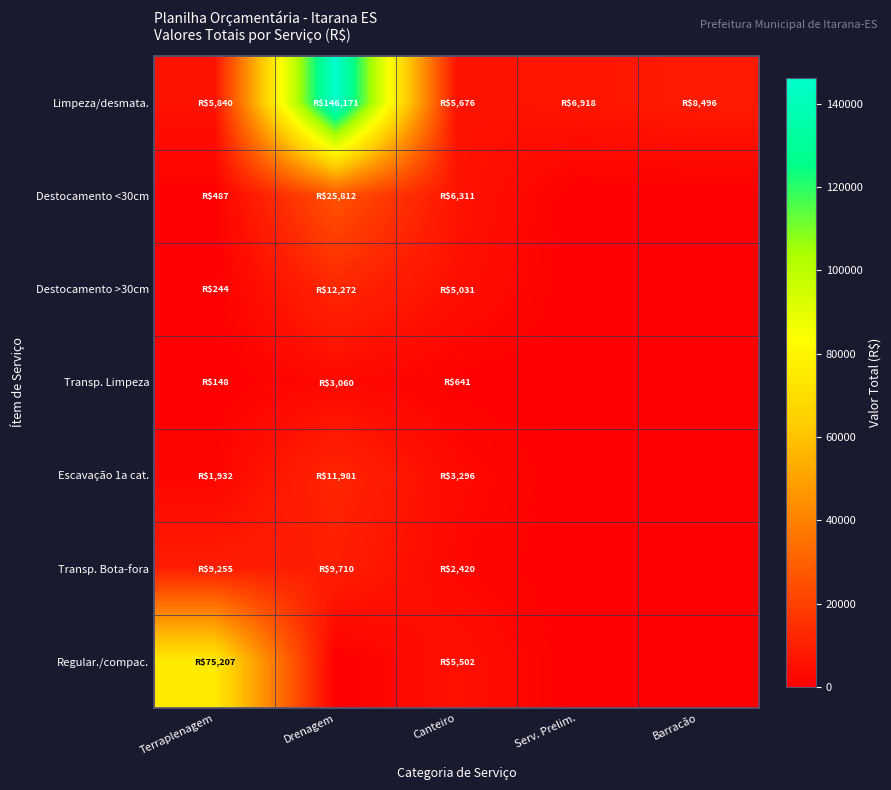

Rank the series at Barracão from highest to lowest value.

Limpeza/desmata., Destocamento <30cm, Destocamento >30cm, Transp. Limpeza, Escavação 1a cat., Transp. Bota-fora, Regular./compac.